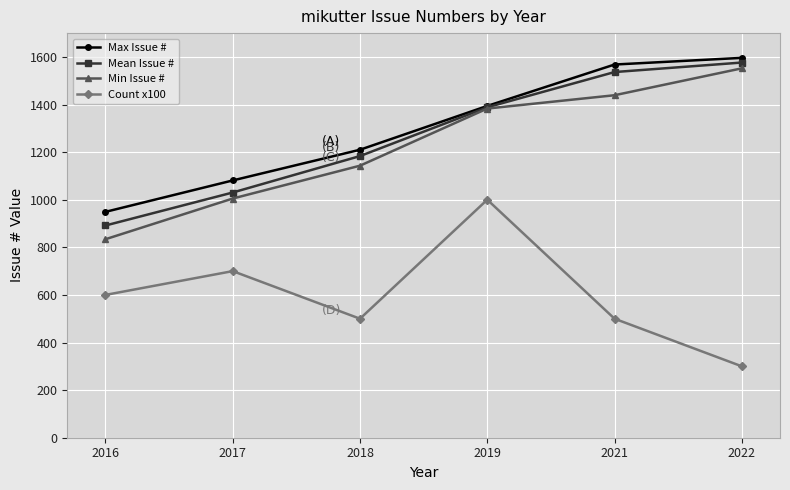

Reading left to right, list all the values displayed in this chart.

Max Issue #: 949.0	1081.0	1210.0	1394.0	1568.0	1596.0
Mean Issue #: 891.7	1030.3	1183.4	1388.3	1536.4	1576.3
Min Issue #: 834.0	1005.0	1143.0	1383.0	1439.0	1552.0
Count x100: 600.0	700.0	500.0	1000.0	500.0	300.0